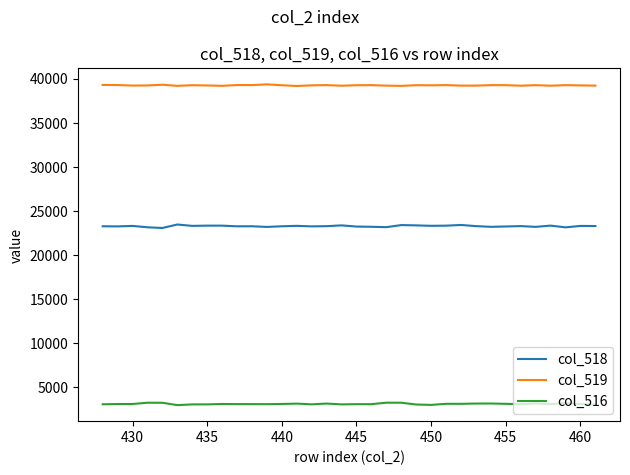

Rank the series by their average value, from highest to lowest.

col_519, col_518, col_516